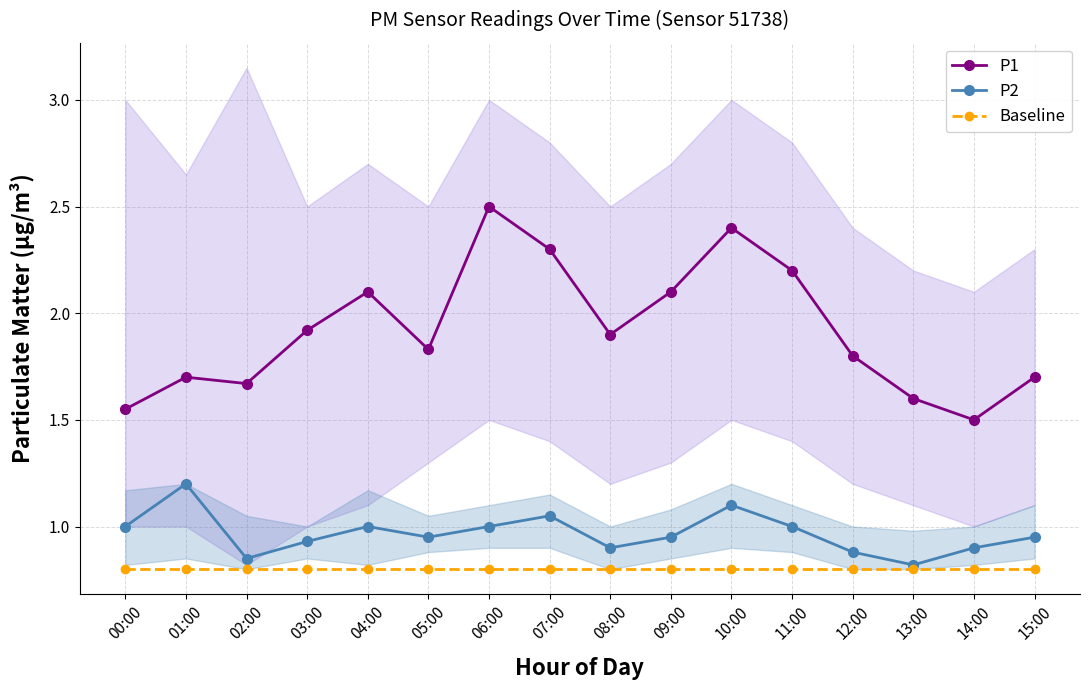

What is the value of the P1 point at the 13th from the left?

1.8